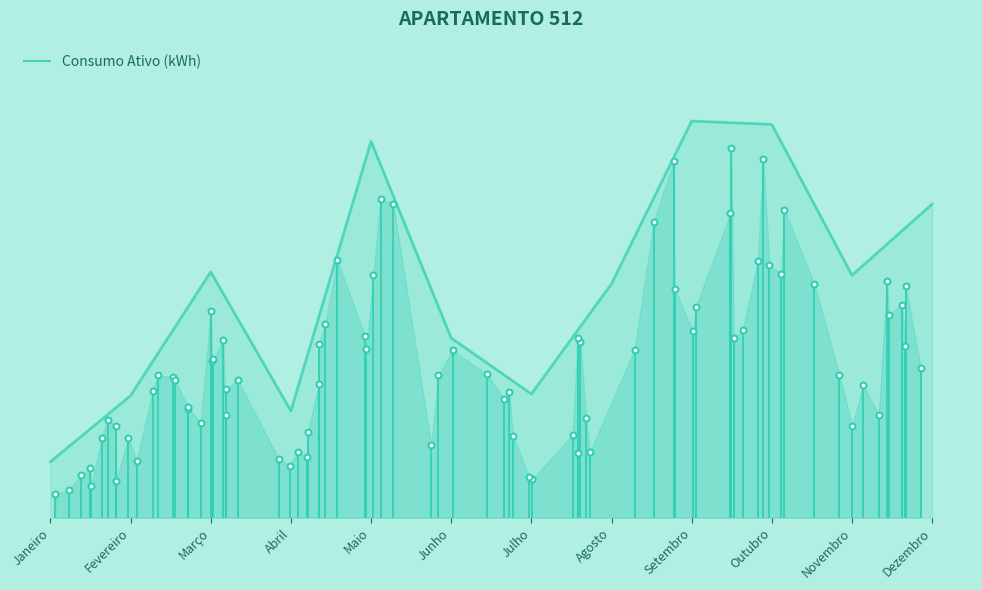

Which has a higher value, Junho or Abril?

Junho